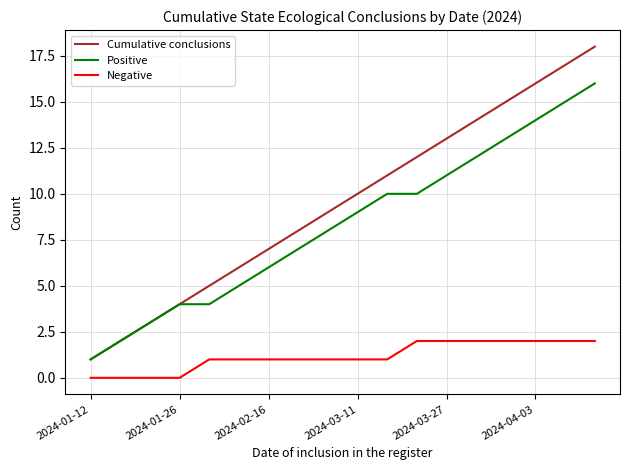

What are all the series names shown in the legend?

Cumulative conclusions, Positive, Negative